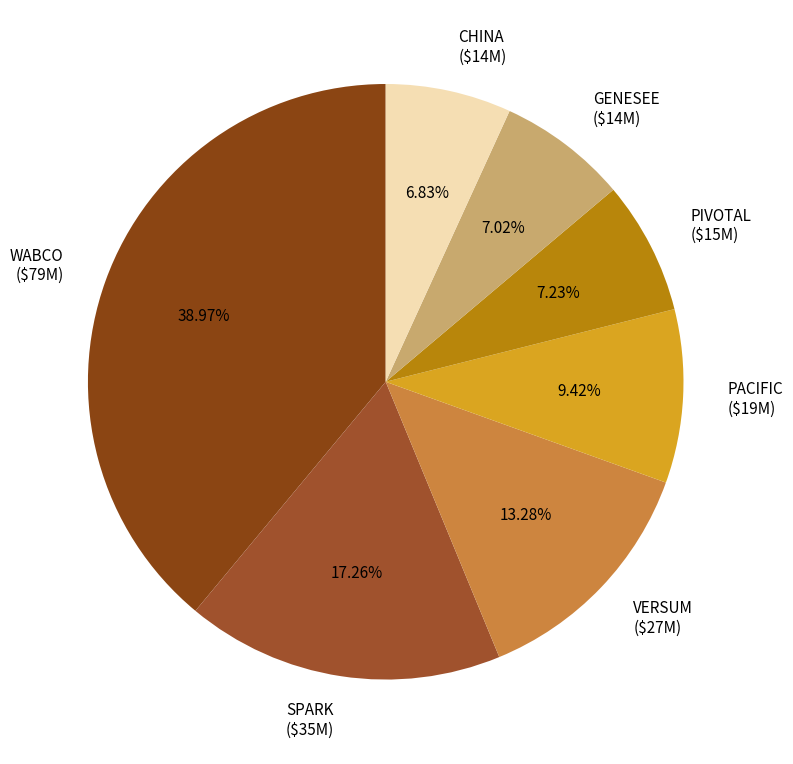

Does PACIFIC ($19M) represent more than half of the total?

No